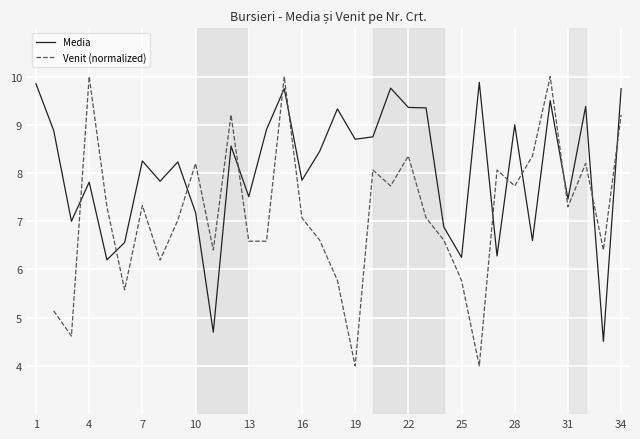

How many values in the Venit (normalized) series are below 7?

14